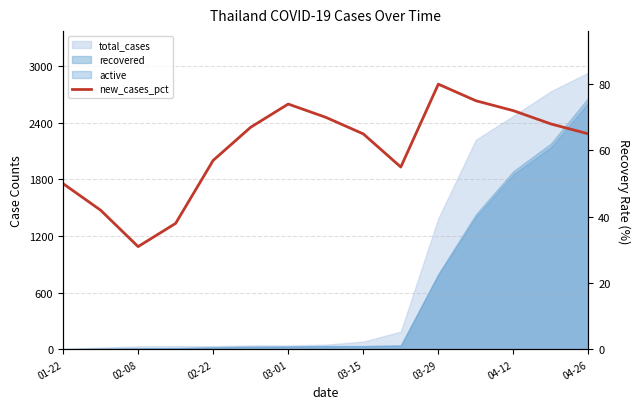

Between 03-01 and 04-12, which is larger?

04-12